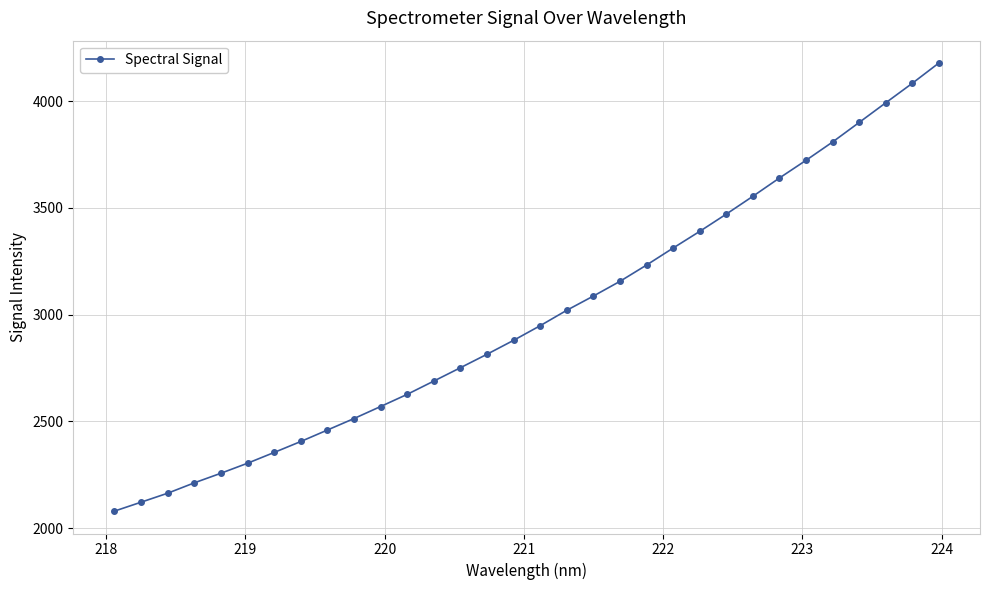

How many series are shown in this chart?

1